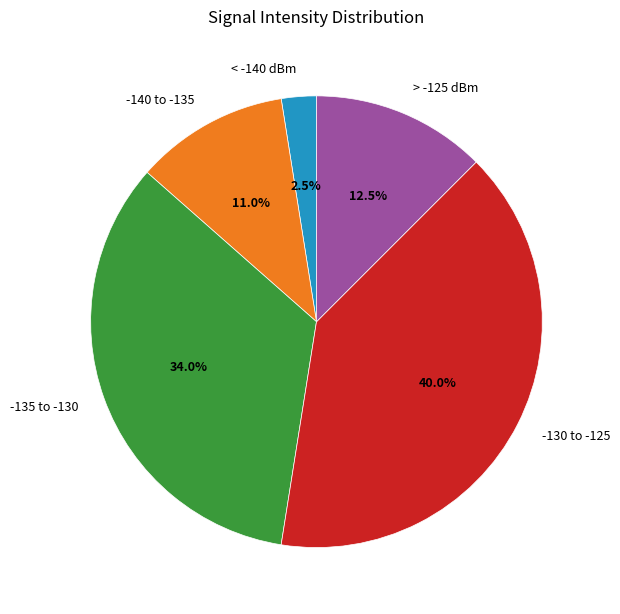

What percentage do -135 to -130 and < -140 dBm together represent?

36.5%